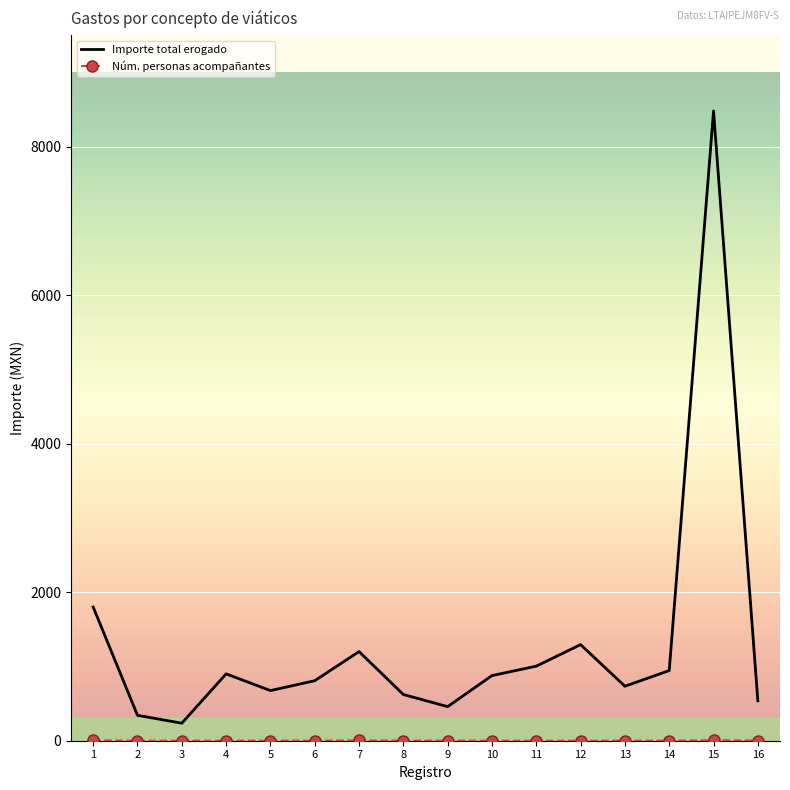

Where does the Importe total erogado series first go above 877?

1